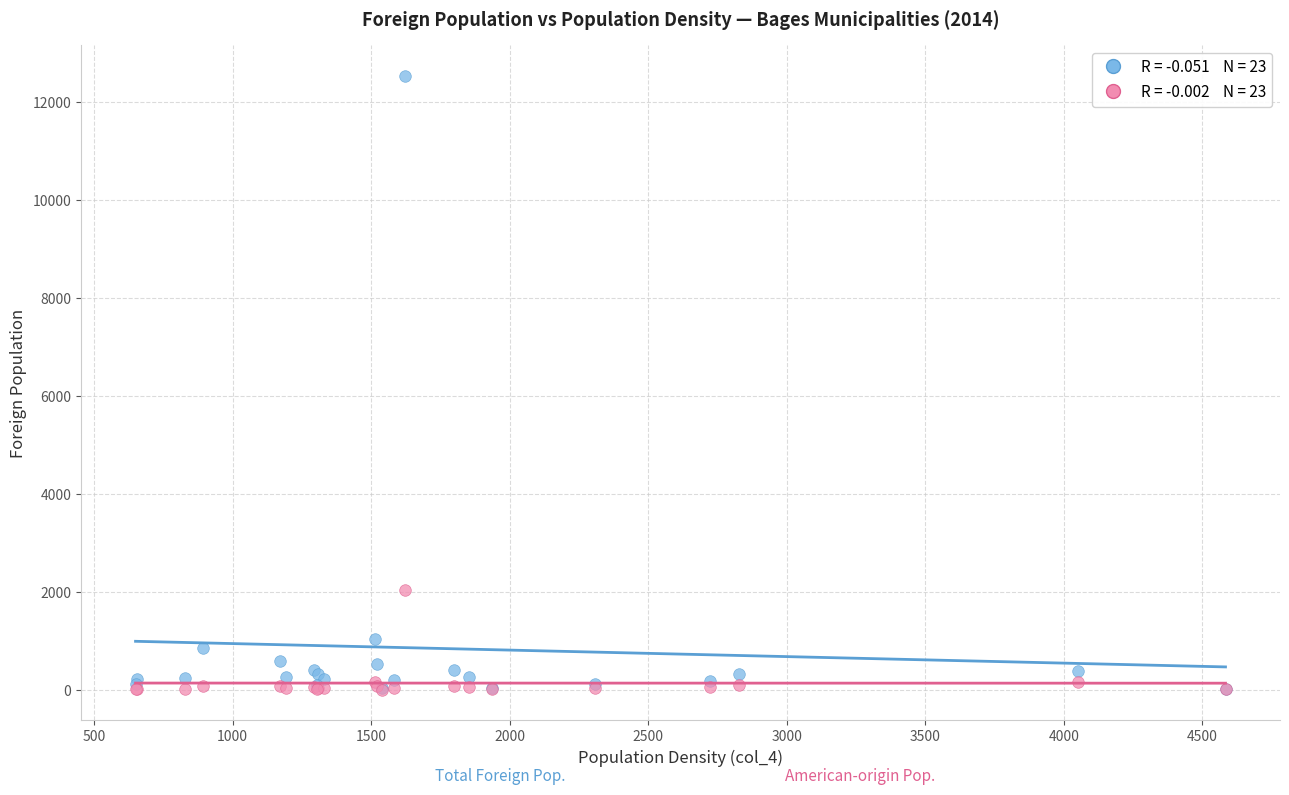

Across all series, what Y value is closest to 6273?

2037